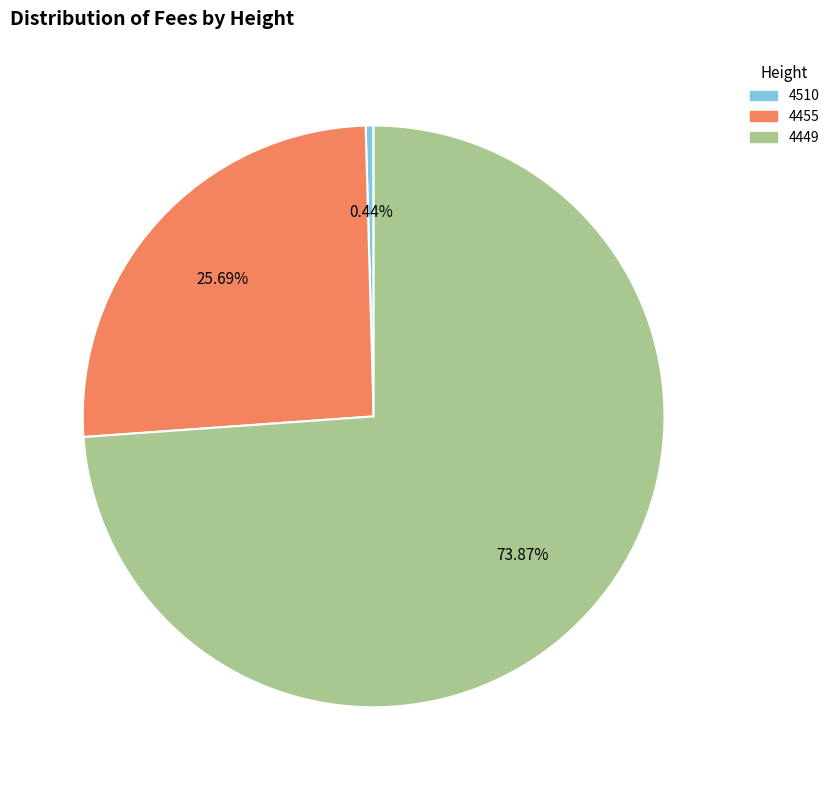

Is it true that 4455 is 26% of the pie?

True